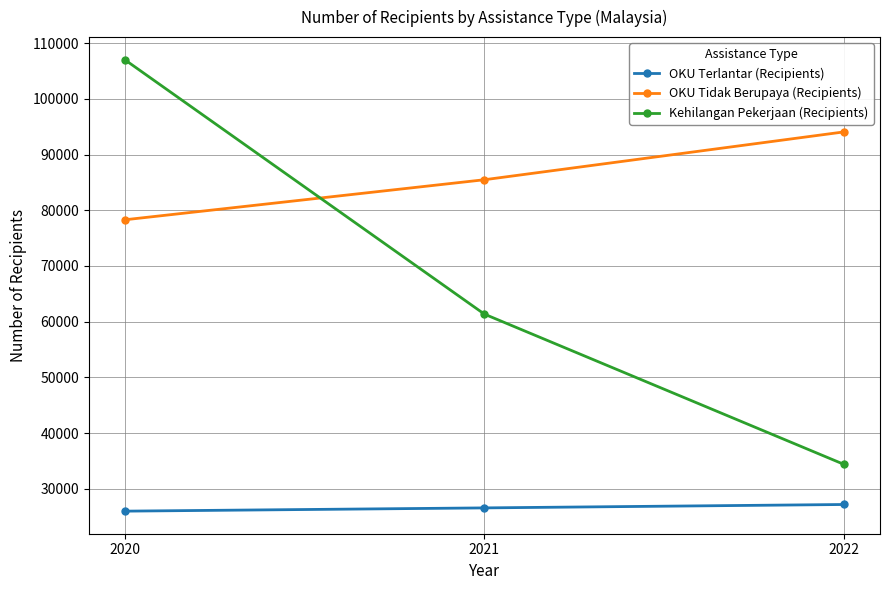

How many lines are shown in the chart?

3